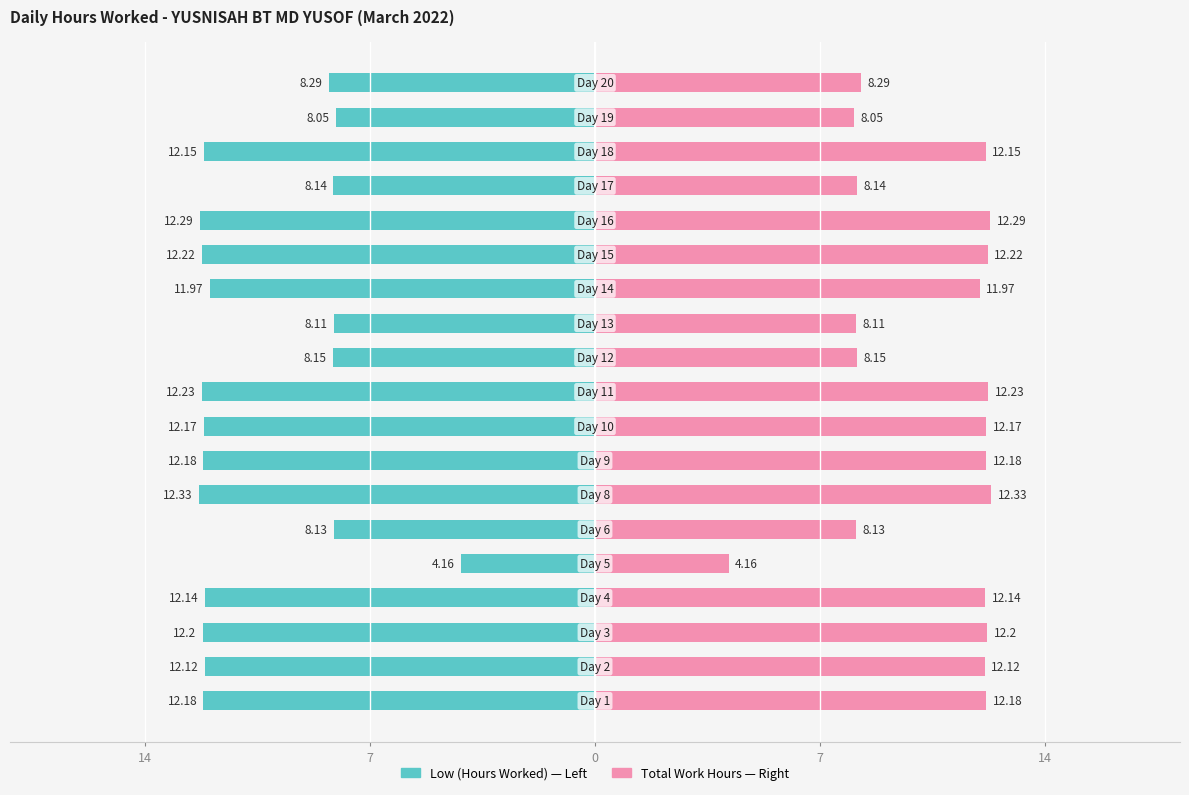

Does the chart contain stacked bars?

No